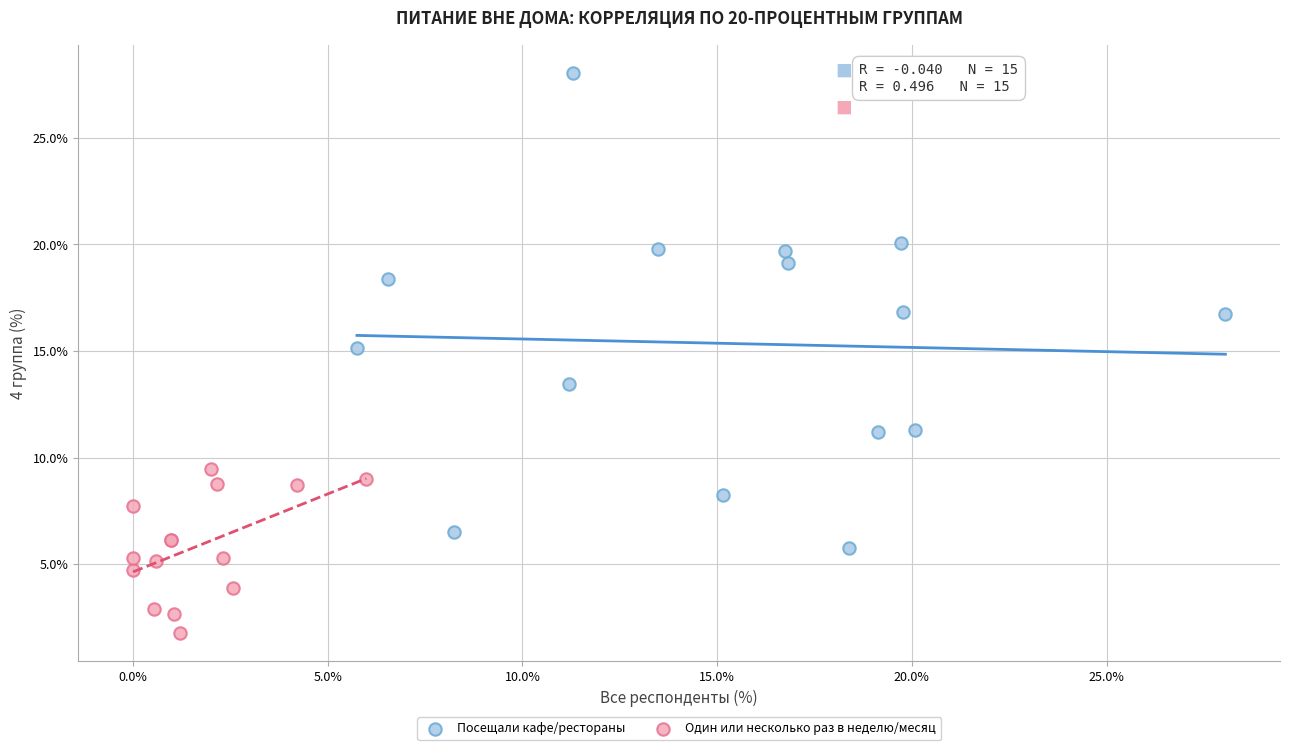

Which series contains the lowest Y value?

Один или несколько раз в неделю/месяц